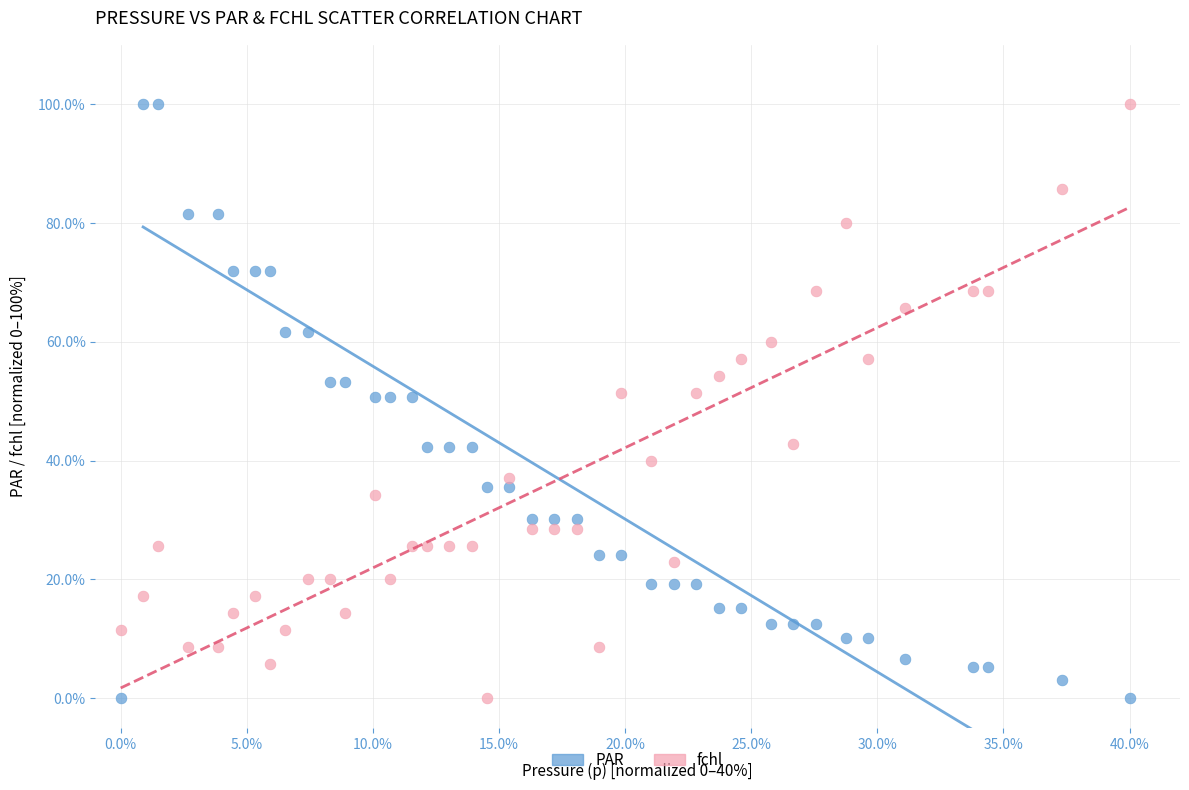

Across all data points, what is the range of X values (max minus min)?

40.0